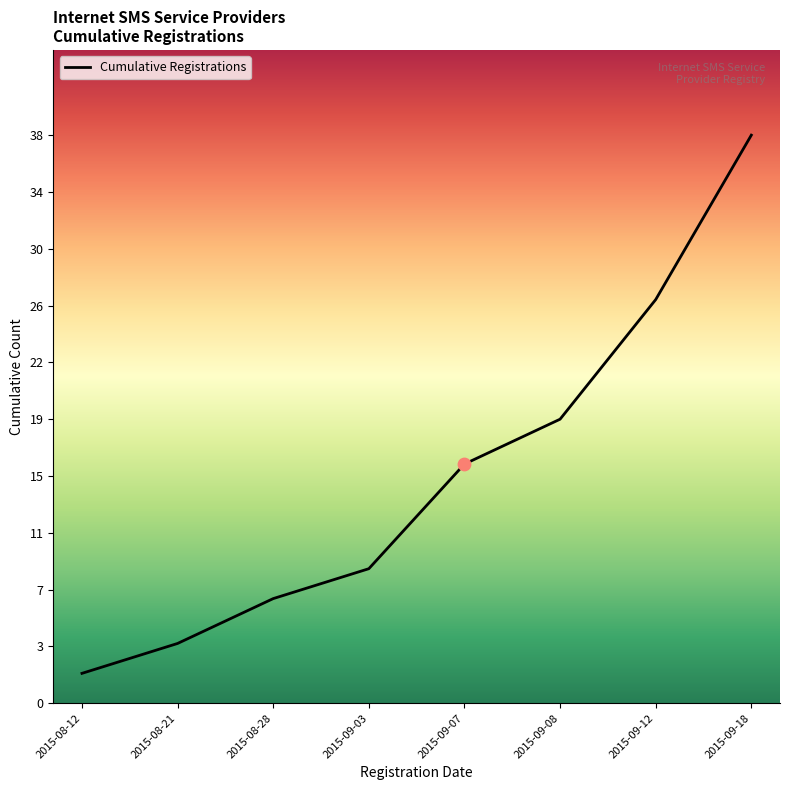

Between 2015-09-08 and 2015-09-07, which is larger?

2015-09-08